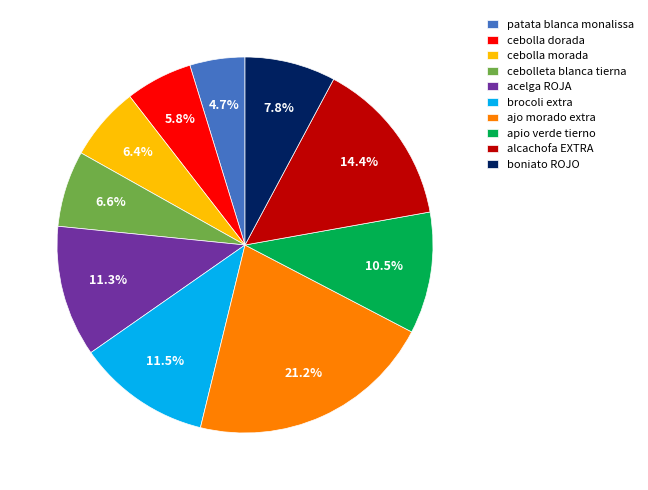

To the nearest percent, what is the difference between the largest and smallest slice percentages?

16%